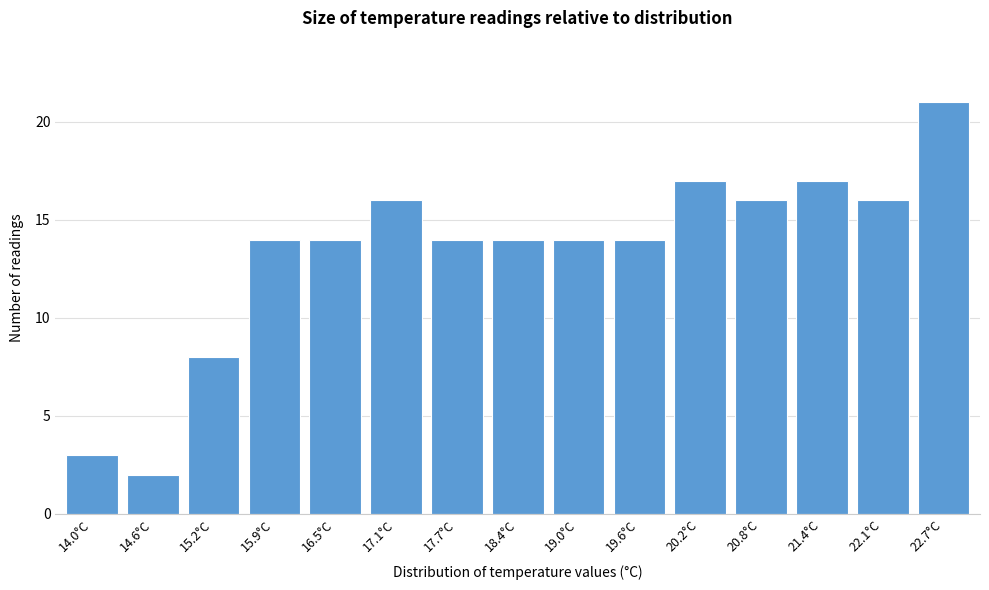

Reading right to left, transcribe all the data shown in this chart.

22.7°C=21	22.1°C=16	21.4°C=17	20.8°C=16	20.2°C=17	19.6°C=14	19.0°C=14	18.4°C=14	17.7°C=14	17.1°C=16	16.5°C=14	15.9°C=14	15.2°C=8	14.6°C=2	14.0°C=3